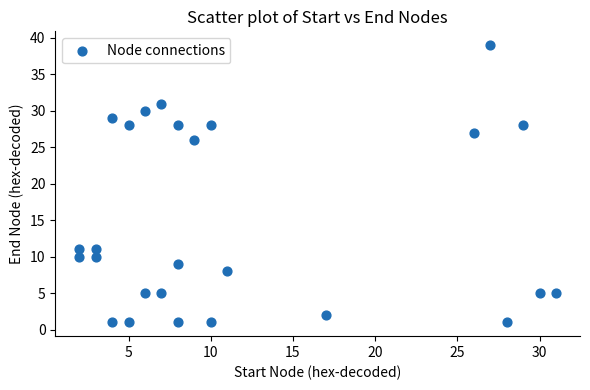

What is the range of Y values (max minus min)?

38